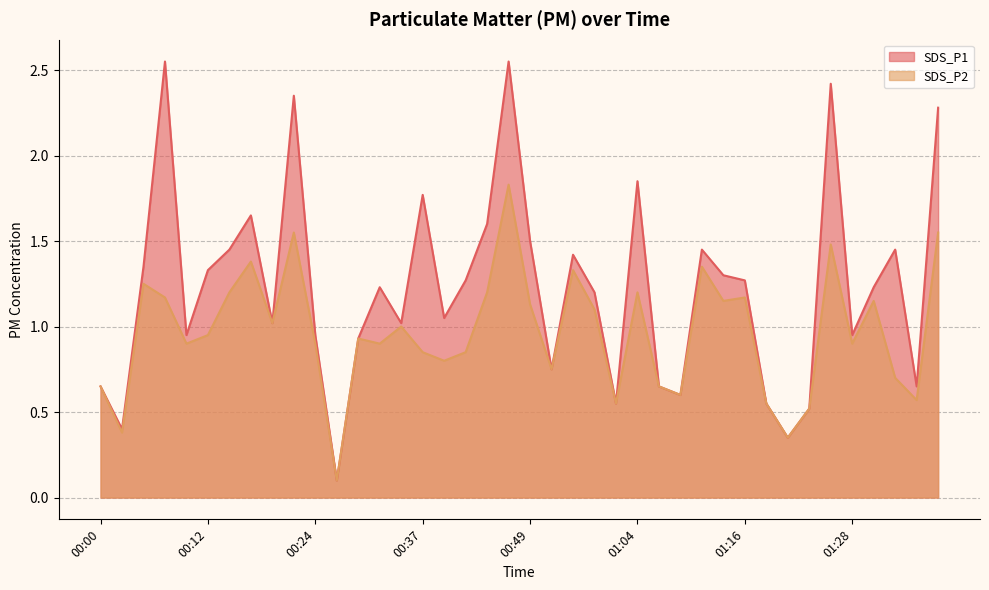

What is the total value across all series at 01:26?

3.9